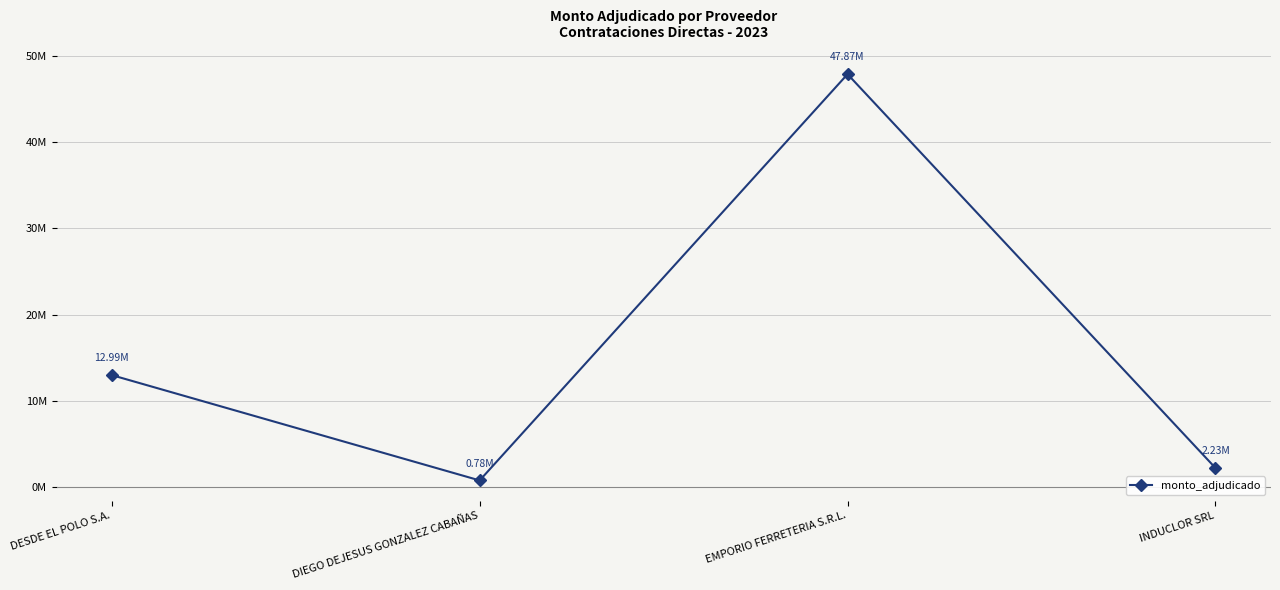

At which label does the data first exceed 12986000?

EMPORIO FERRETERIA S.R.L.